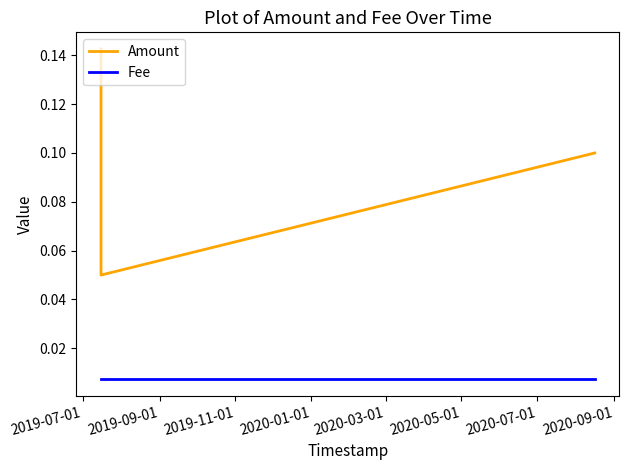

What is the sum of all Amount values?

0.3